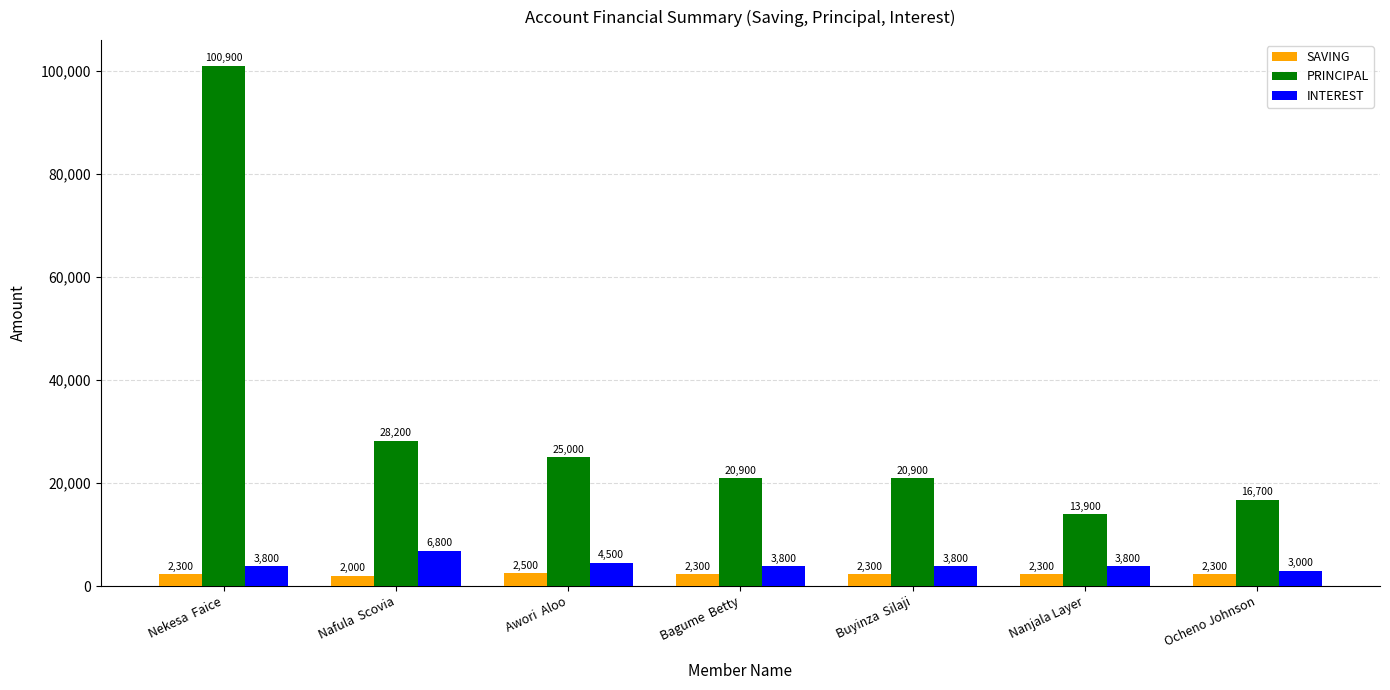

Is it true that PRINCIPAL equals 23298 at Nanjala Layer?

False